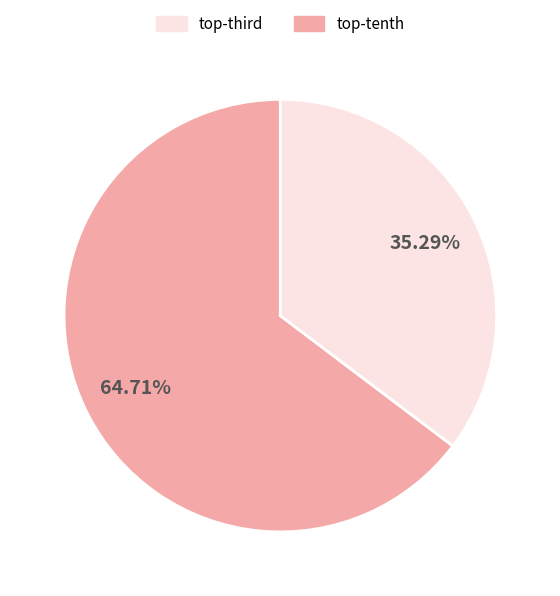

Is there any slice that represents more than half of the pie?

Yes